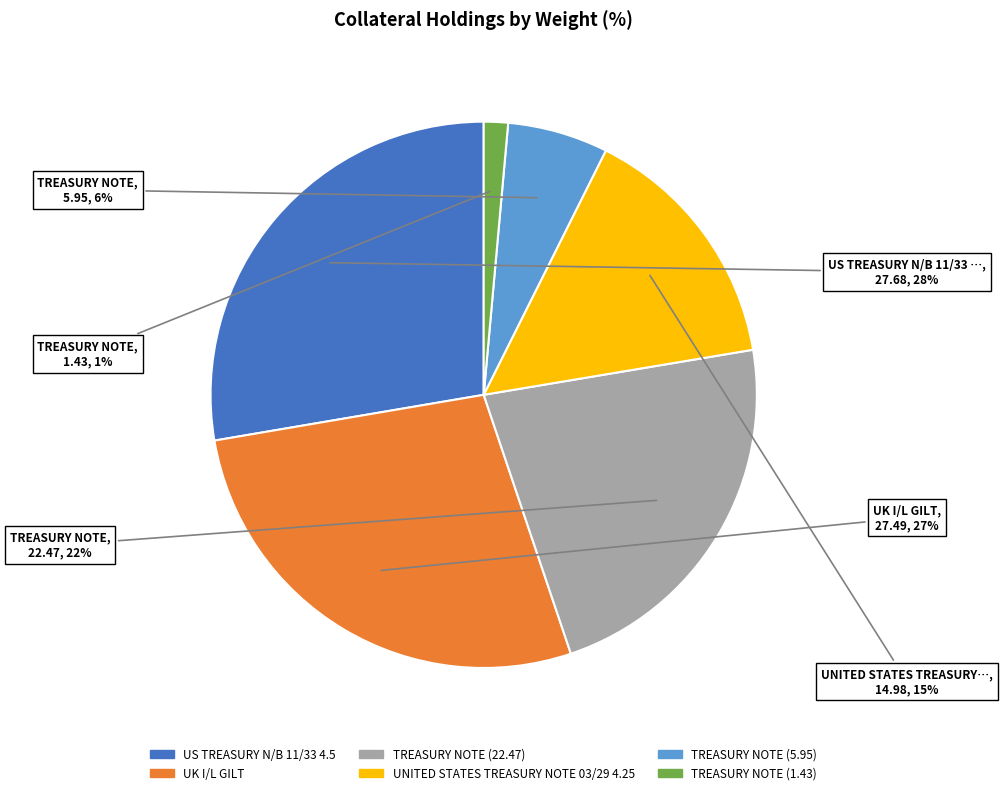

Do TREASURY NOTE (1.43) and US TREASURY N/B 11/33 4.5 together represent more than half of the pie?

No